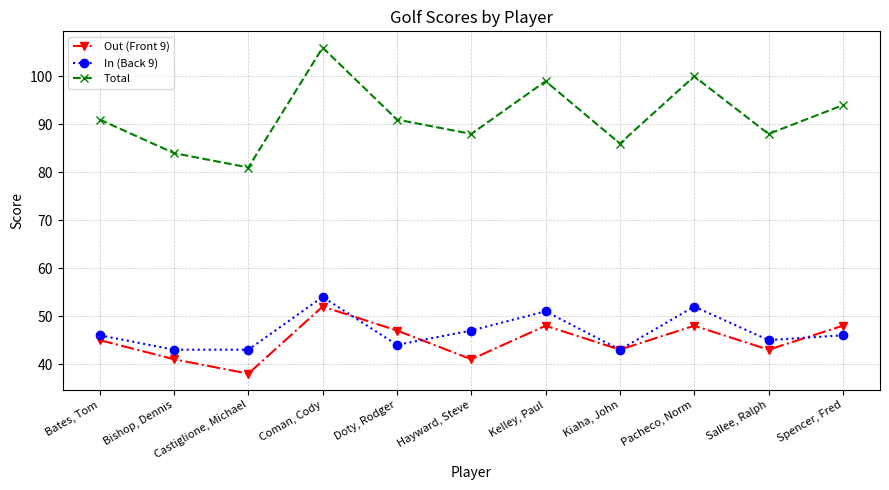

Which series has the widest spread of values?

Total